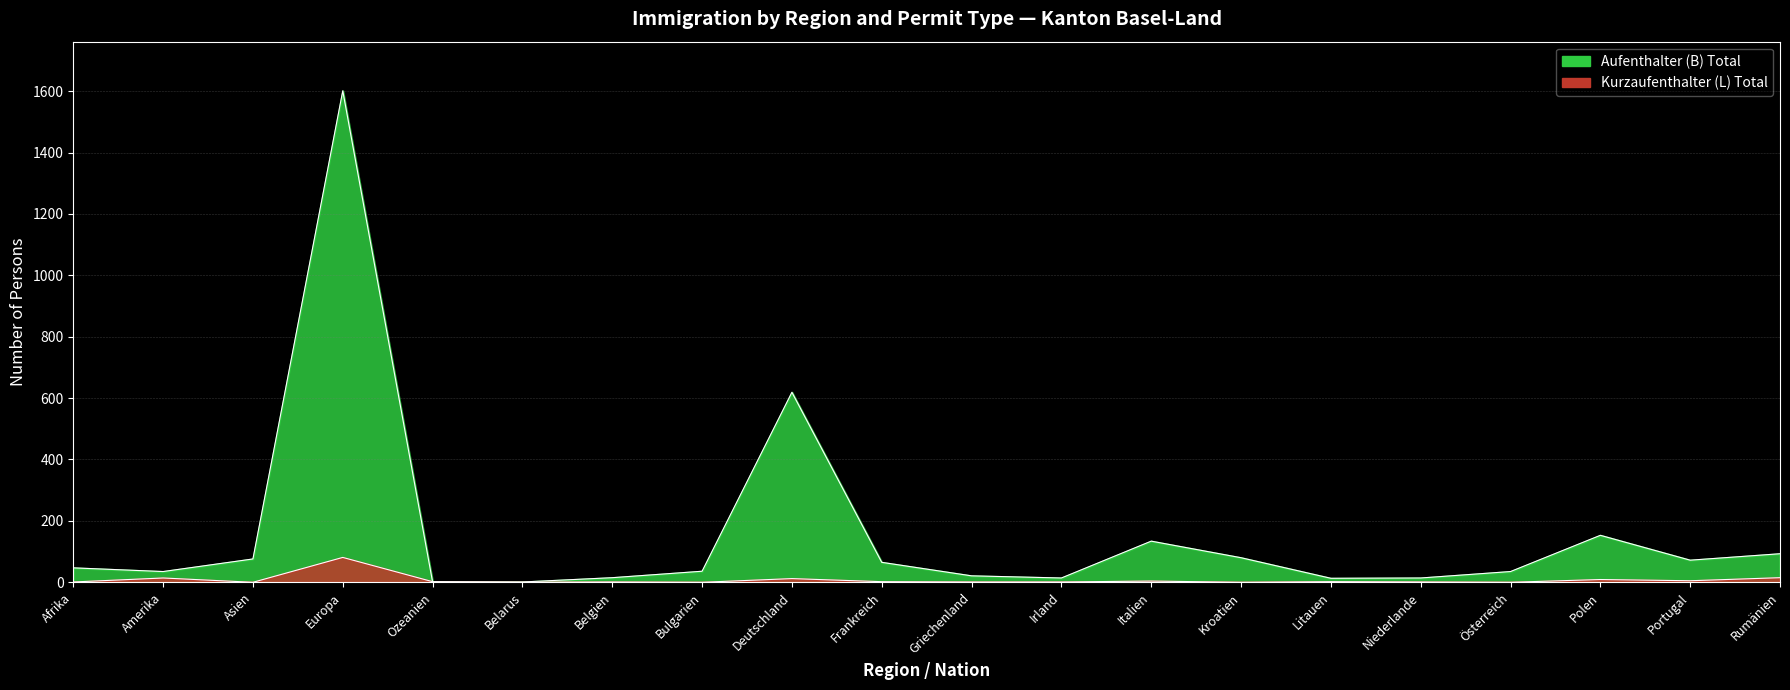

Which series has the largest total across all categories?

Aufenthalter (B) Total